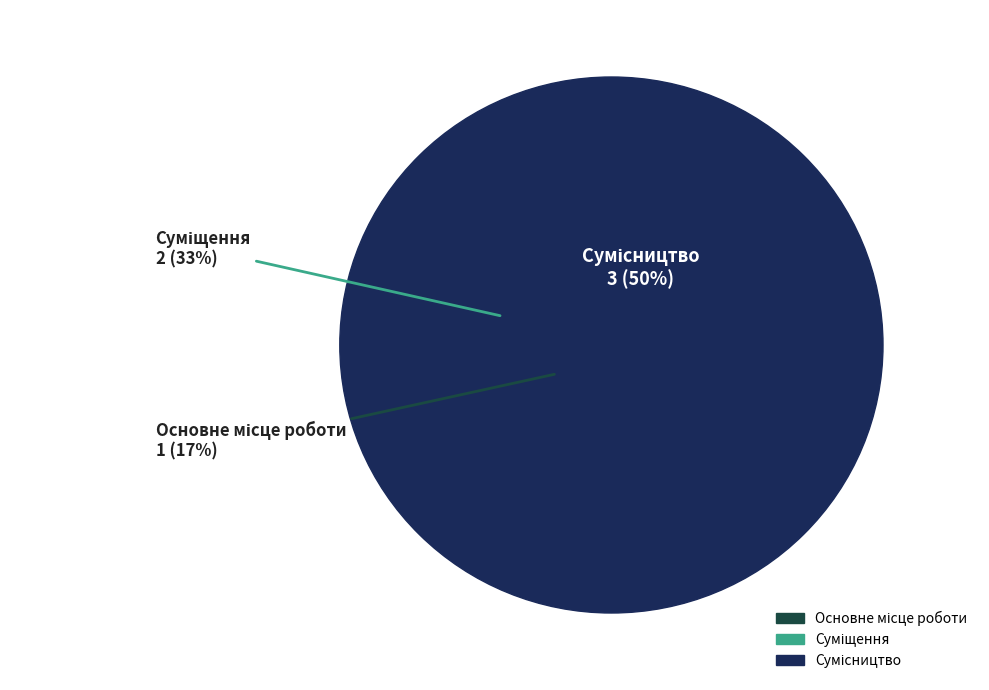

Which category has the biggest portion of the pie?

Сумісництво